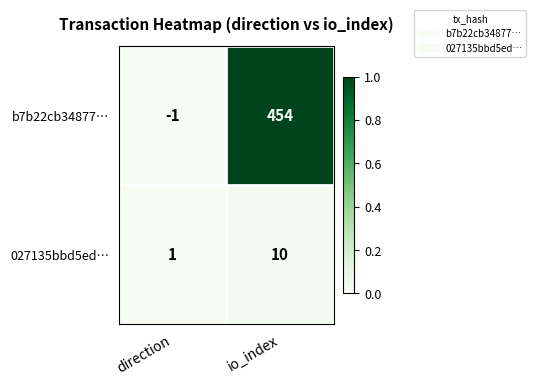

Rank the series by their maximum value, from lowest to highest.

027135bbd5ed…, b7b22cb34877…